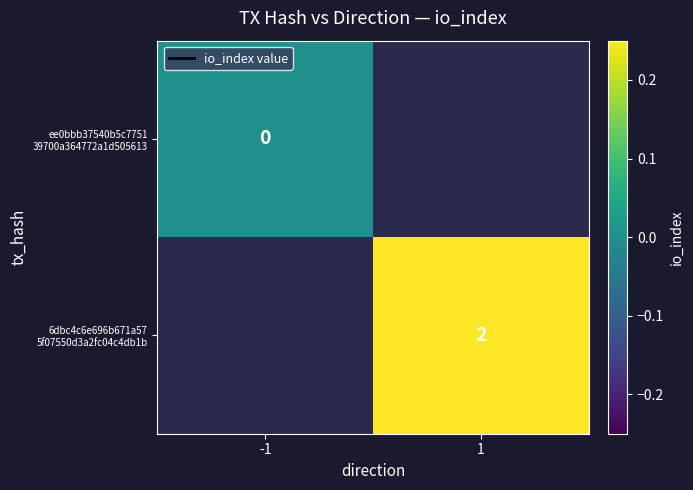

Is the value of ee0bbb37540b5c7751 39700a364772a1d505613 at -1 greater than the value of 6dbc4c6e696b671a57 5f07550d3a2fc04c4db1b at -1?

No